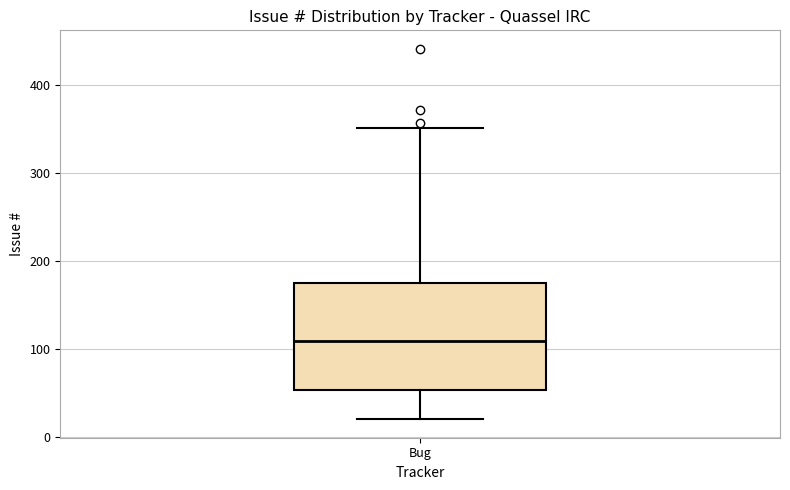

Transcribe this box plot: give where the median line is, the range the box spans, and where the two whiskers end, as read against the y-axis. The values are not printed on the chart, so give them approximately, as read against the axis.

median 110, box 50 to 170, whiskers 20 to 350